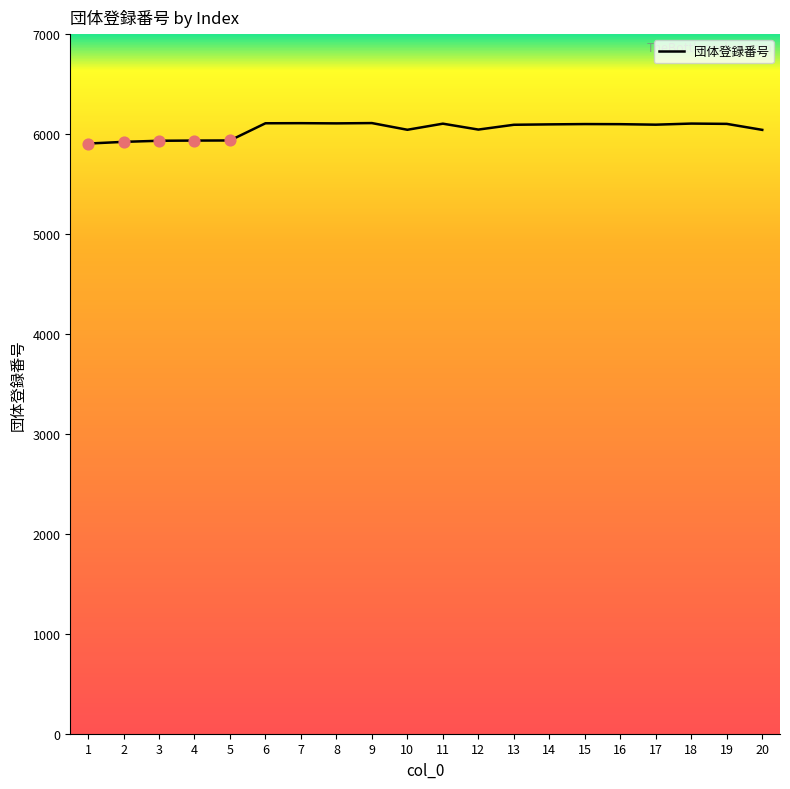

What is the change in value from 8 to 16?

-8